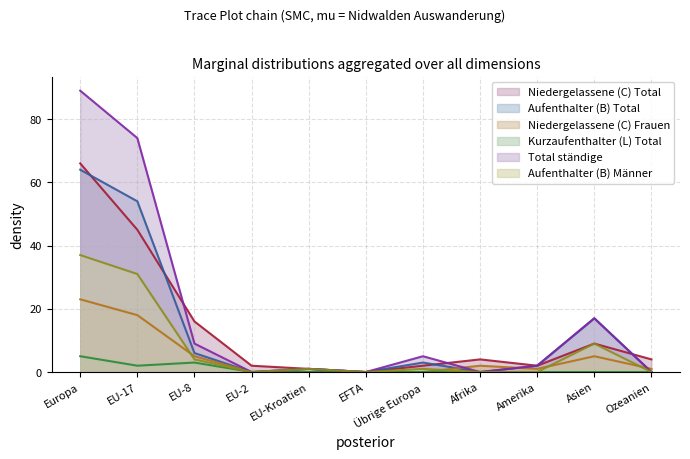

What is the average value of the Total ständige series?

18